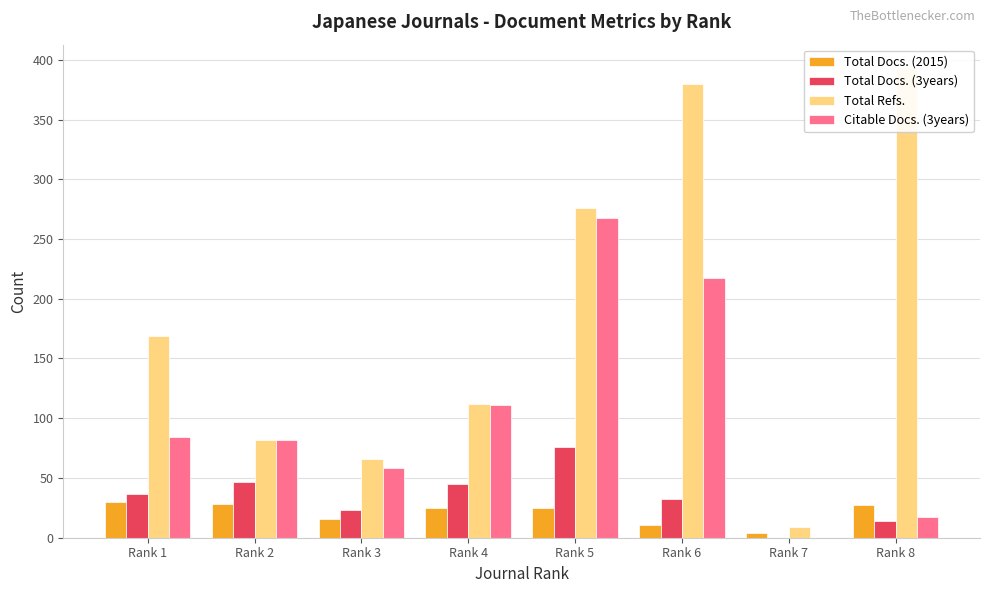

Is it true that Total Docs. (3years) equals 37 at Rank 1?

True